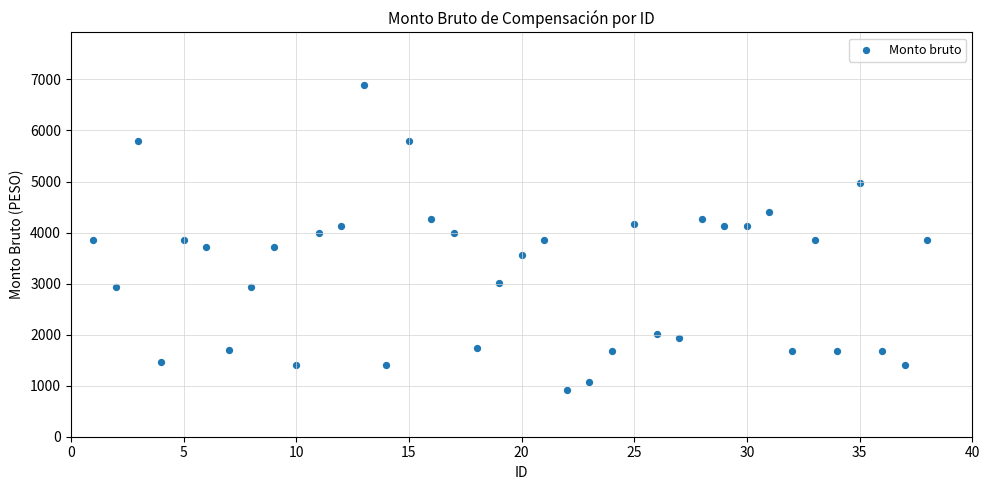

What is the range of Y values (max minus min)?

5973.5